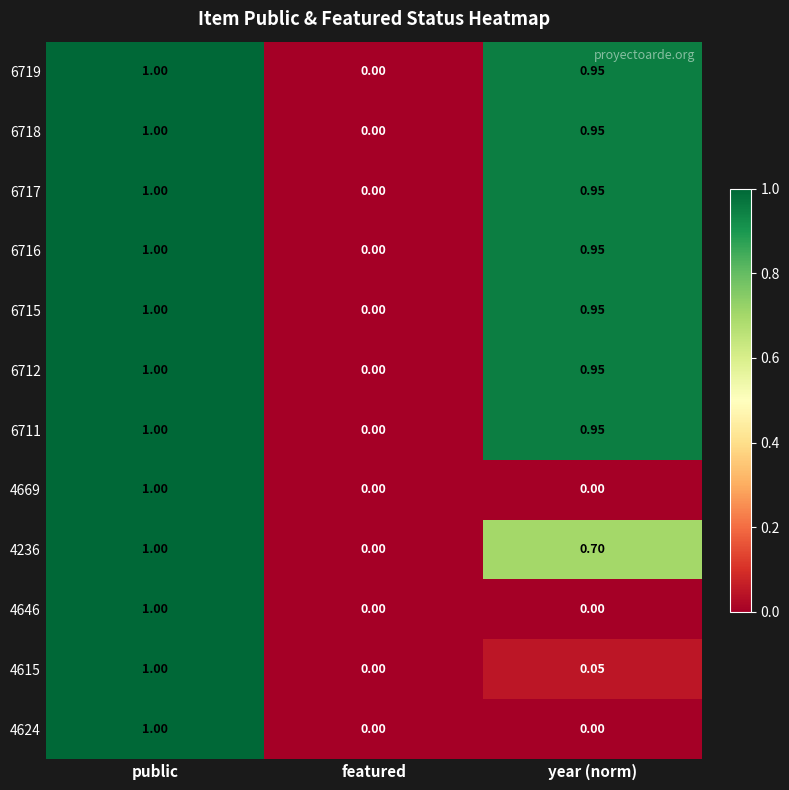

At which label does 6717 reach its minimum?

featured